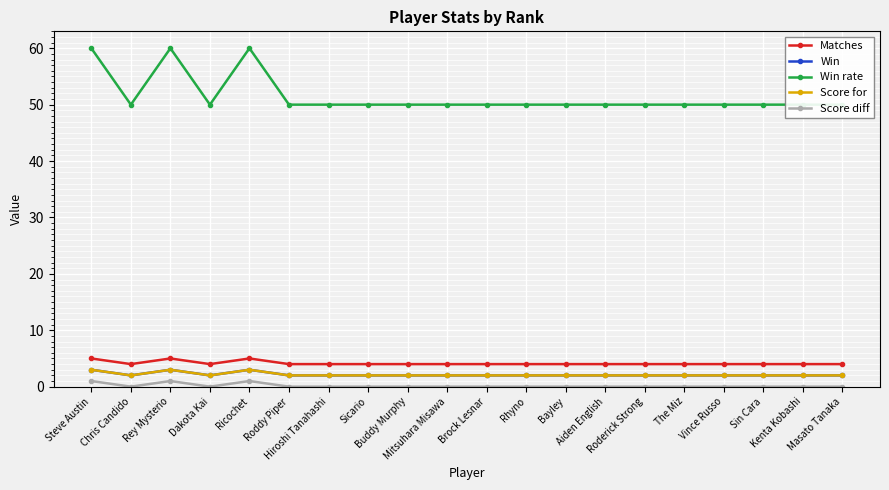

Which series has the widest spread of values?

Win rate